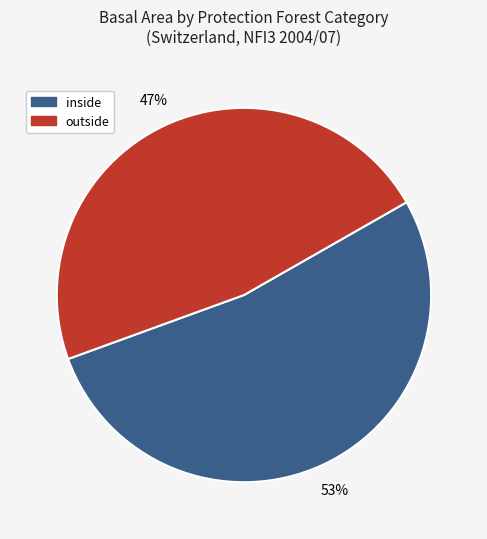

Which category has the biggest portion of the pie?

inside